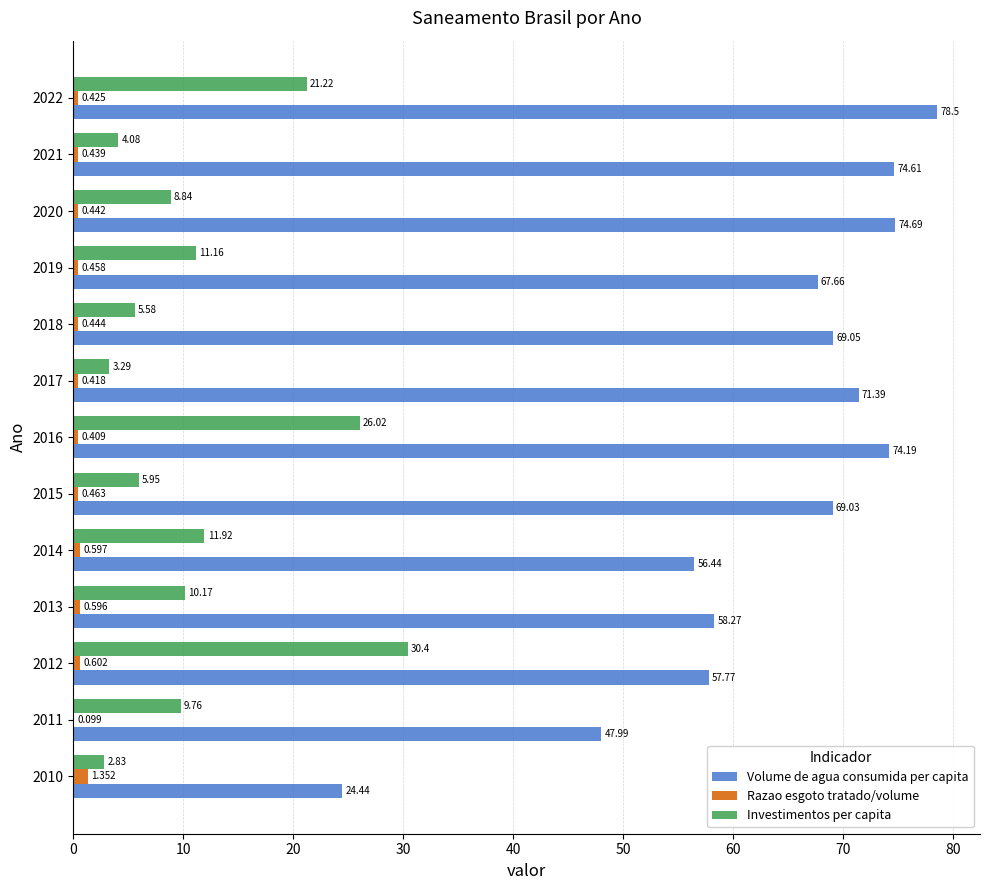

Which series has the largest total across all categories?

Volume de agua consumida per capita